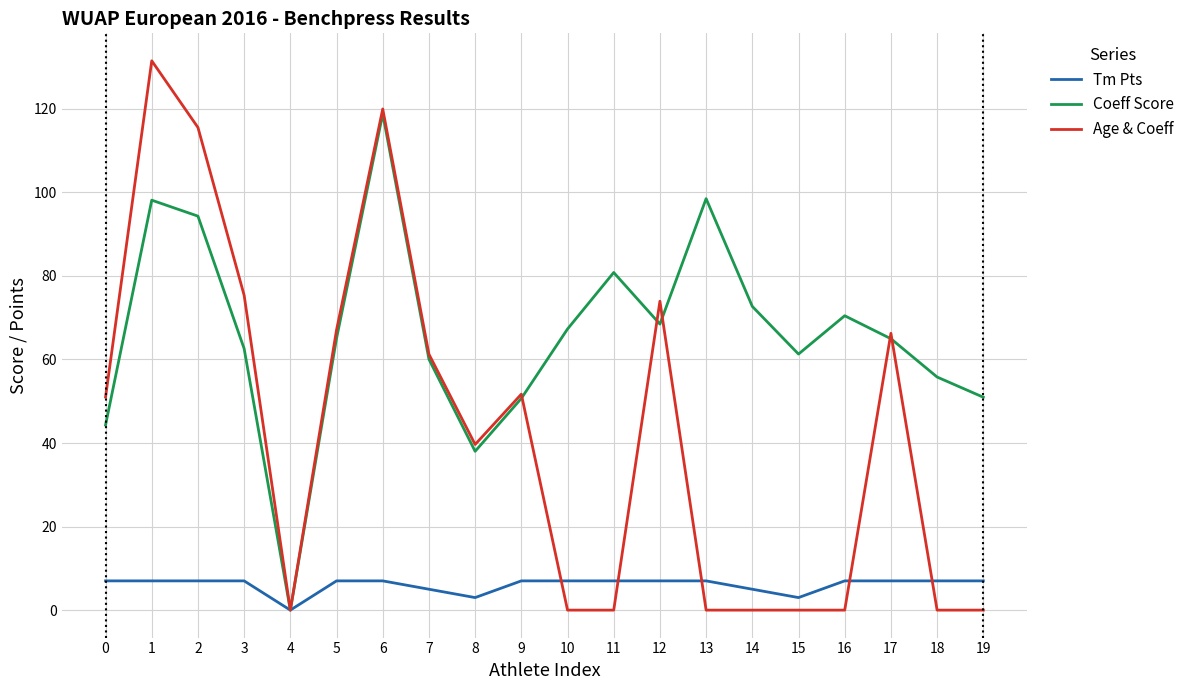

What is the total value across all series at 18?

62.8